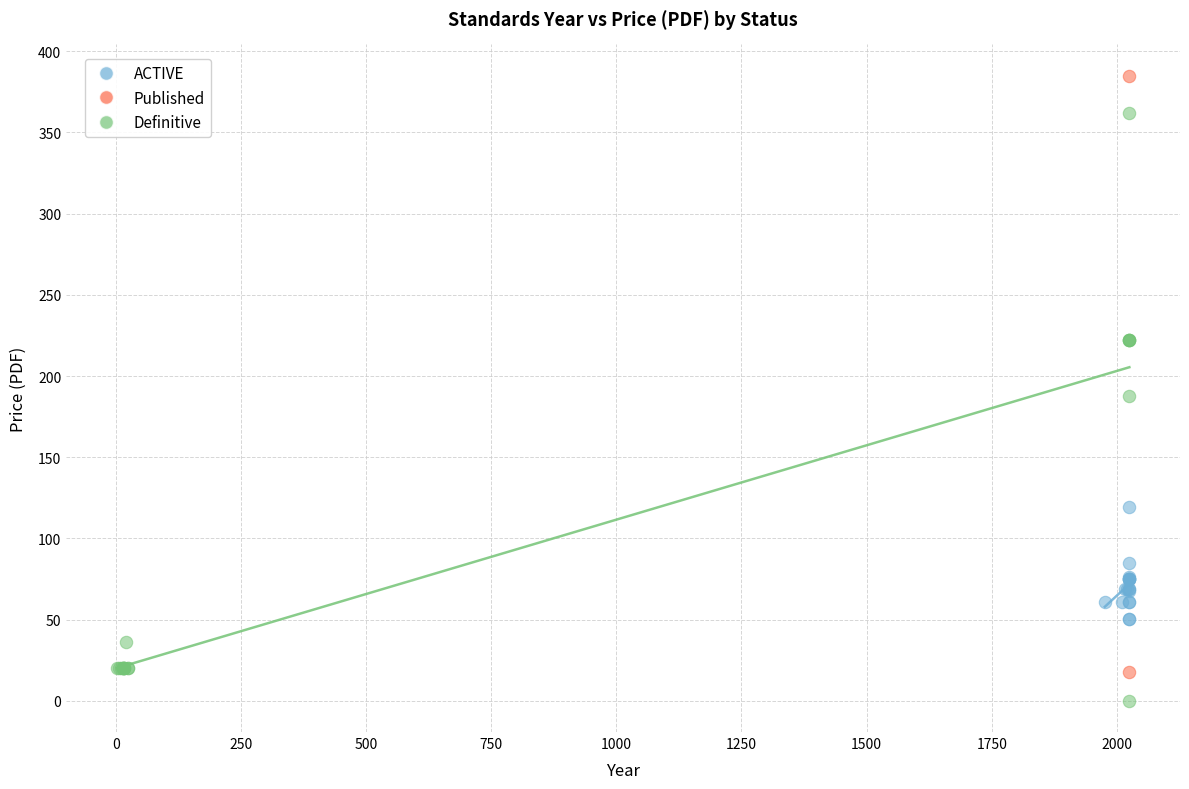

Which series contains the highest Y value?

Published